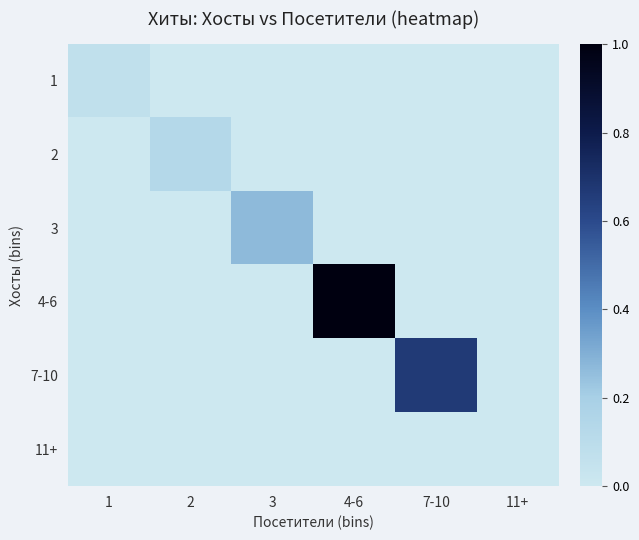

Reading left to right, list all the values displayed in this chart.

1: 1=0.1	2=0.0	3=0.0	4-6=0.0	7-10=0.0	11+=0.0
2: 1=0.0	2=0.1	3=0.0	4-6=0.0	7-10=0.0	11+=0.0
3: 1=0.0	2=0.0	3=0.3	4-6=0.0	7-10=0.0	11+=0.0
4-6: 1=0.0	2=0.0	3=0.0	4-6=1.0	7-10=0.0	11+=0.0
7-10: 1=0.0	2=0.0	3=0.0	4-6=0.0	7-10=0.7	11+=0.0
11+: 1=0.0	2=0.0	3=0.0	4-6=0.0	7-10=0.0	11+=0.0